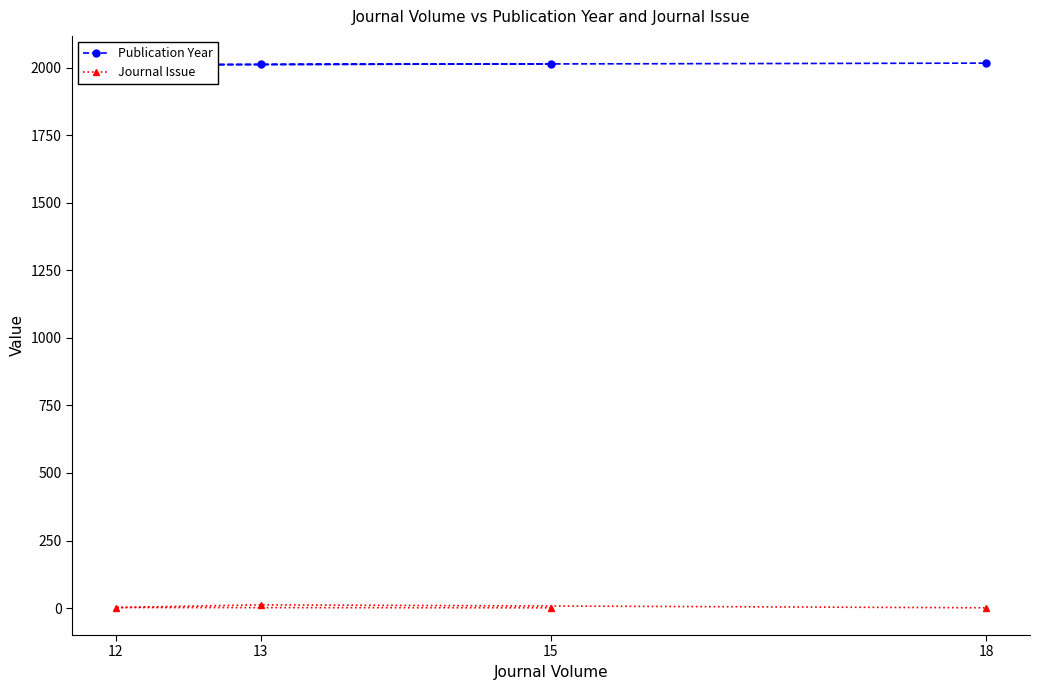

What is the difference between the maximum and second lowest values in the Publication Year series?

5